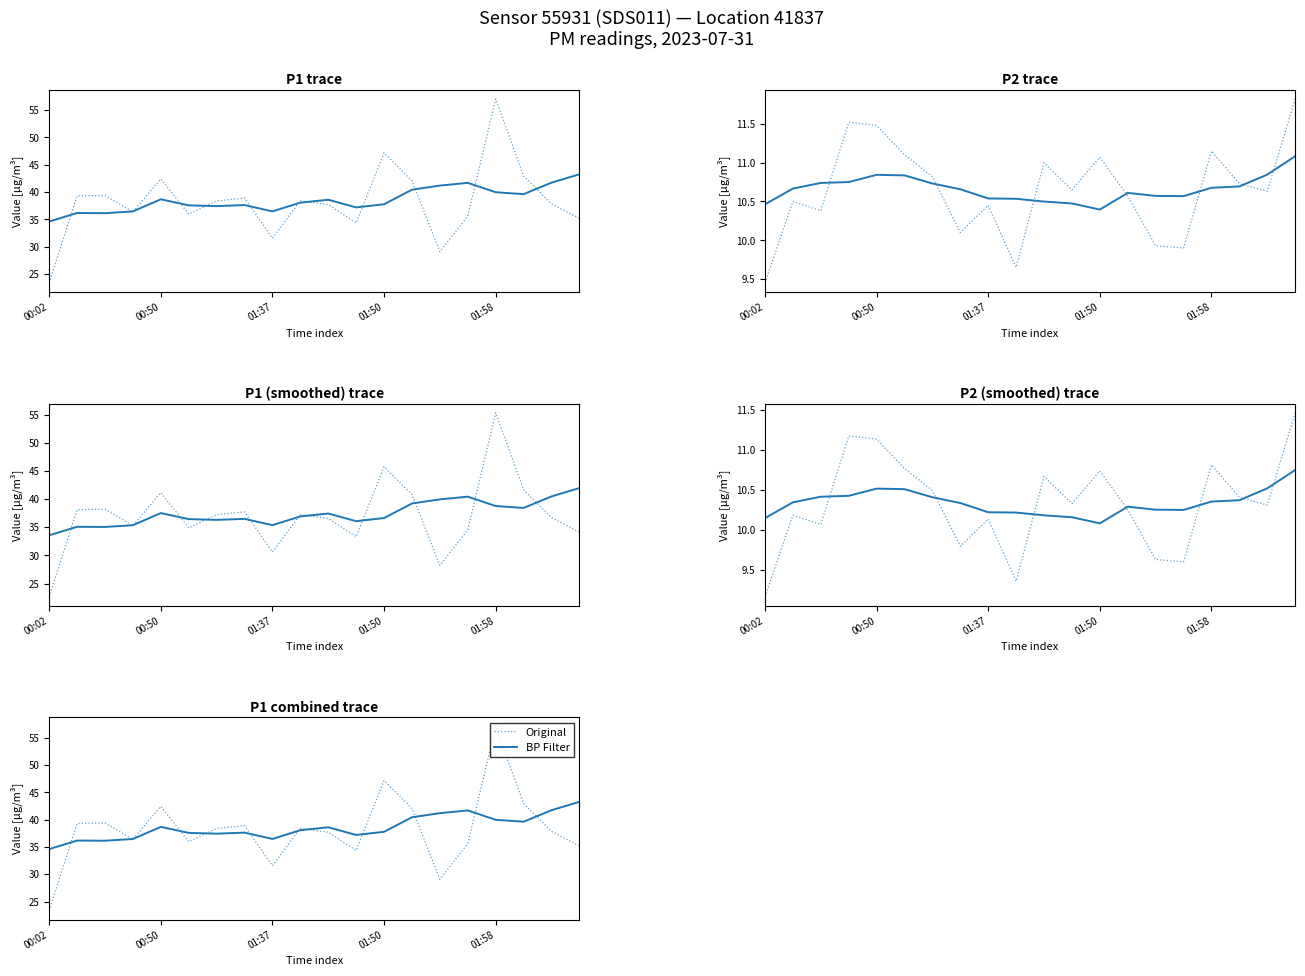

What is the value of the BP Filter point at the 11th from the left?

38.6